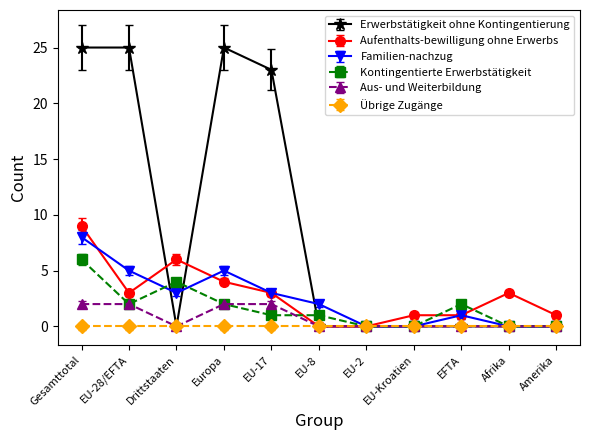

What is the sum of the Familien-nachzug values at EU-8 and EFTA?

3